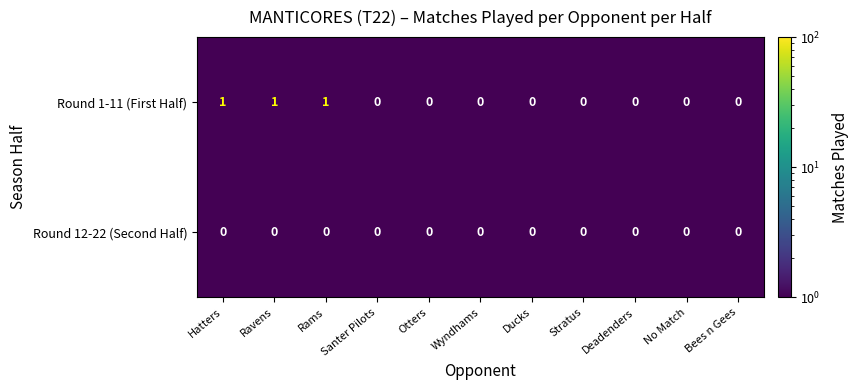

Which series has the widest spread of values?

Round 1-11 (First Half)